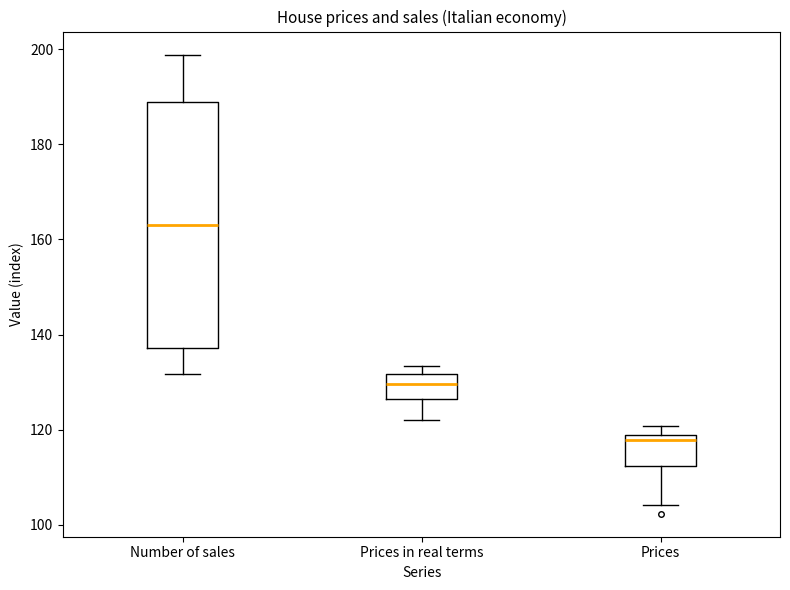

Where is the upper edge of the box for Prices in real terms on the y-axis? The values are not printed on the chart, so give them approximately, as read against the axis.

132